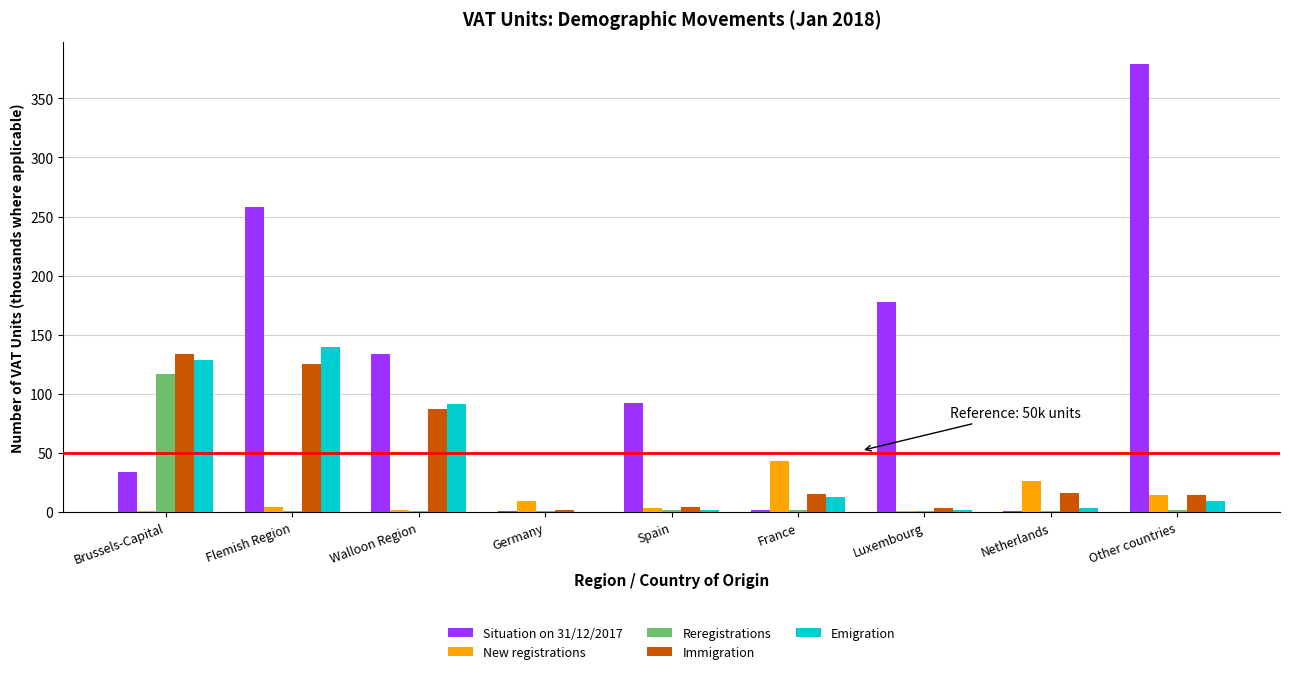

How many distinct data groups are displayed?

5